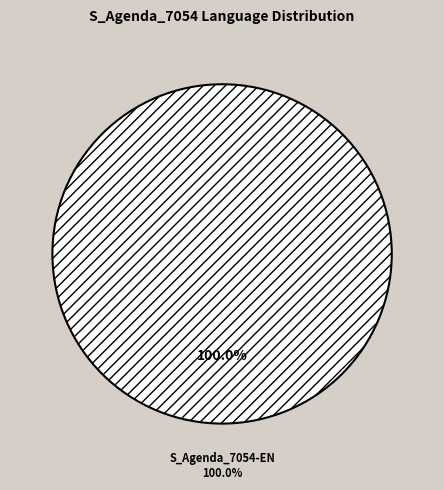

To the nearest percent, what is the combined percentage of ZH and EN?

100%